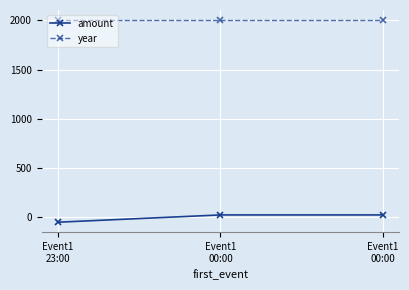

Reading right to left, extract all data points from this chart.

amount: Event1
00:00=23.5	Event1
00:00=23.5	Event1
23:00=-50.5
year: Event1
00:00=2003.0	Event1
00:00=2003.0	Event1
23:00=2003.0